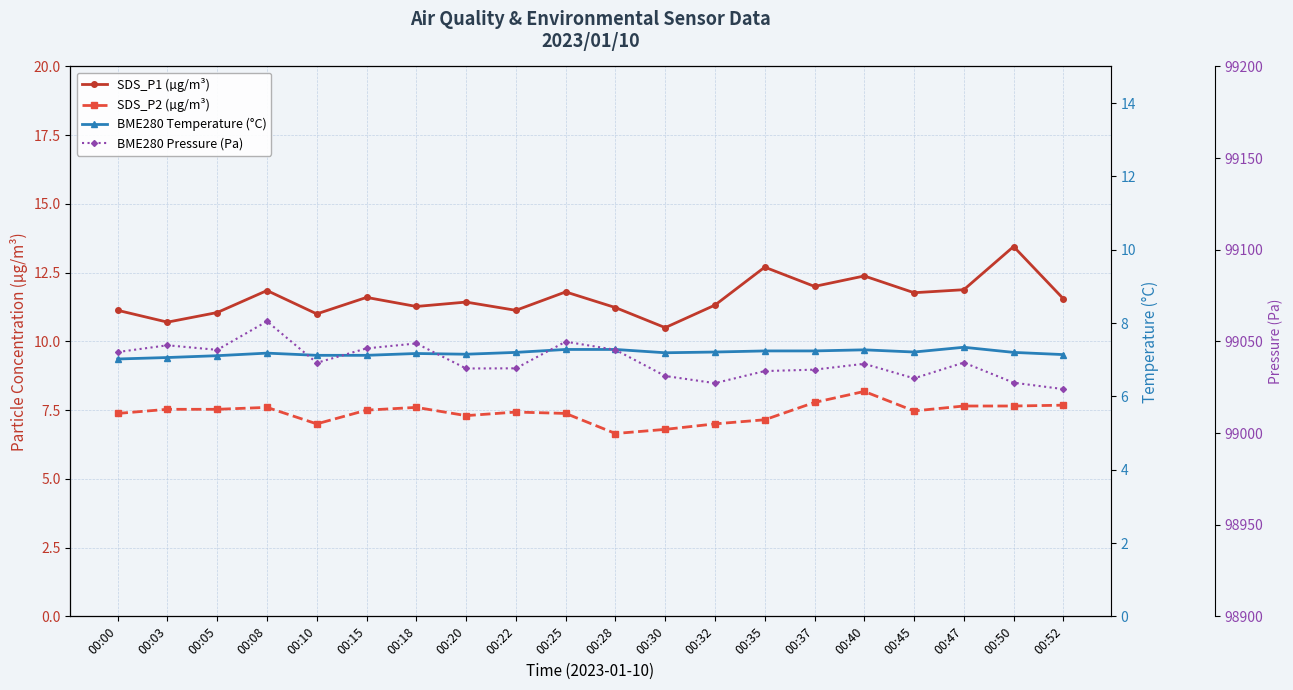

What is the difference between the maximum and minimum values in the SDS_P1 (µg/m³) series?

2.9